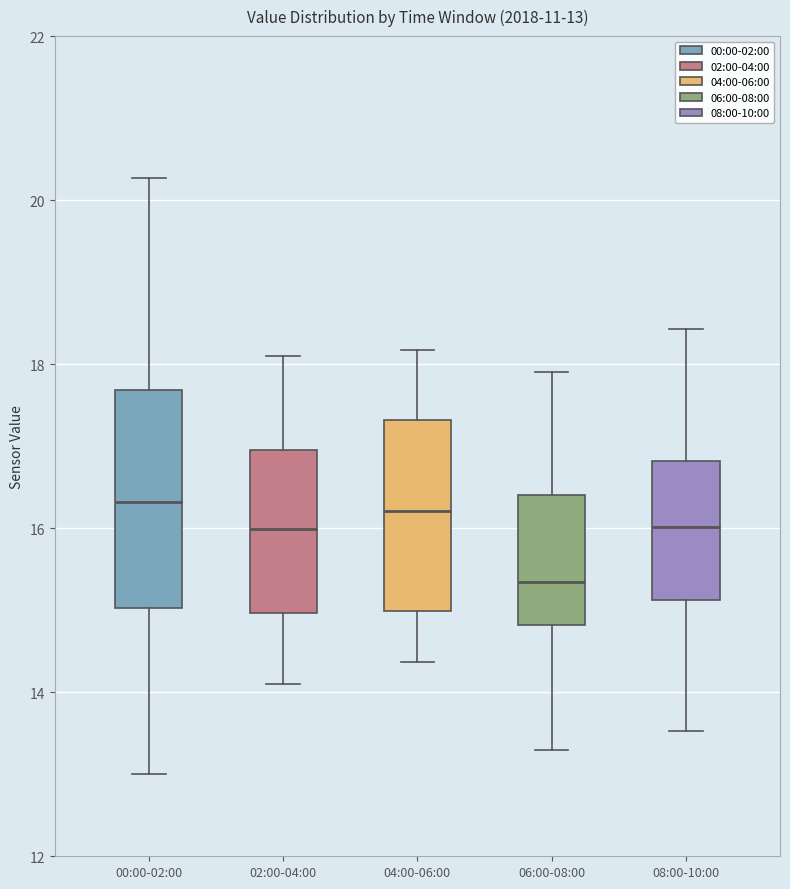

Which box is the tallest, from its lower edge to its upper edge?

00:00-02:00